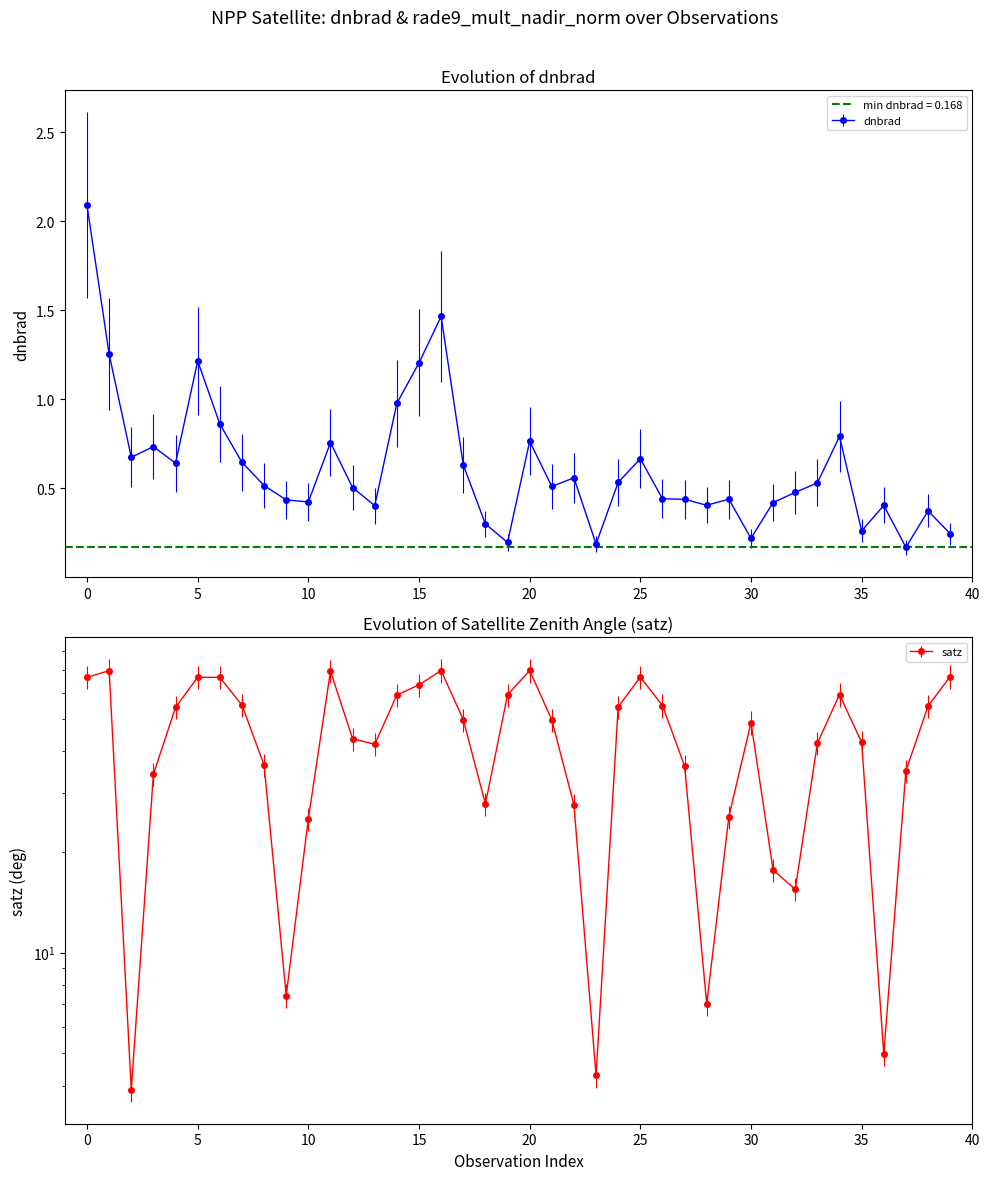

Which series has the largest total across all categories?

satz